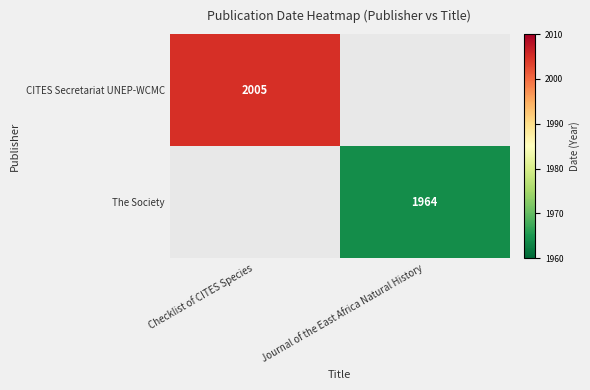

What is the total value across all series at Journal of the East Africa Natural History?

1964